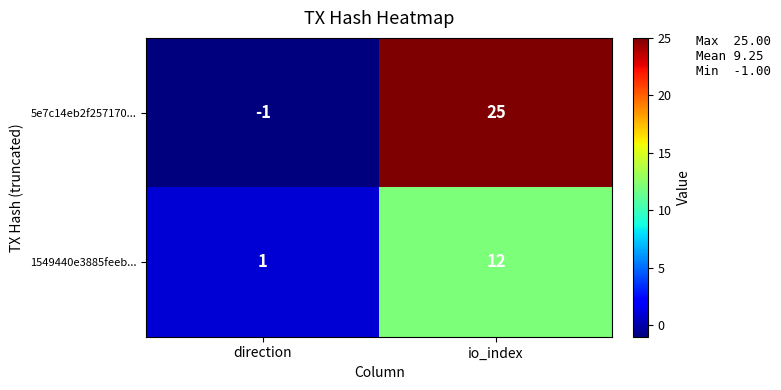

Which series has the largest total across all categories?

5e7c14eb2f257170...